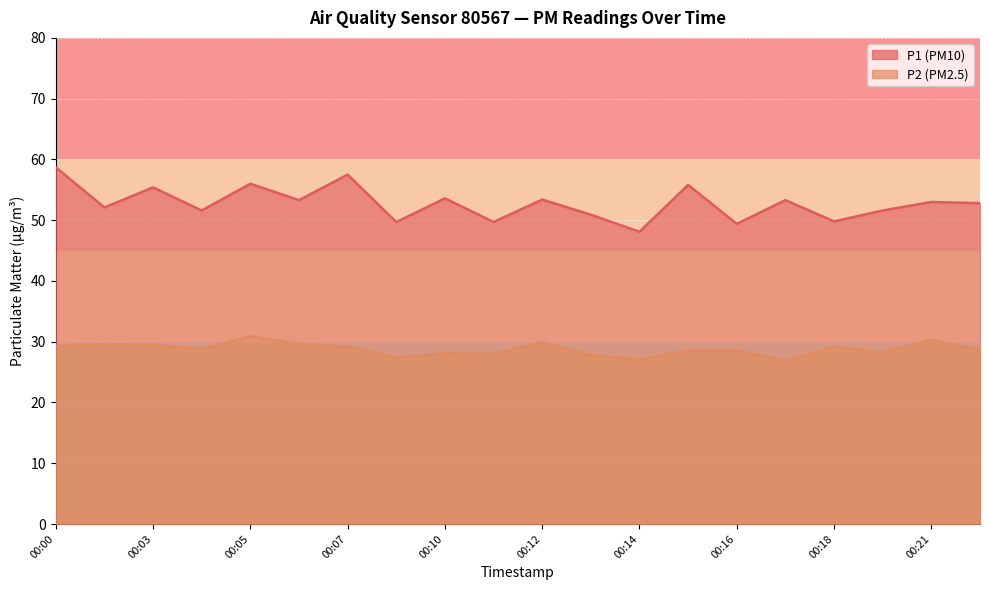

How many data points in P1 are less than 53?

10